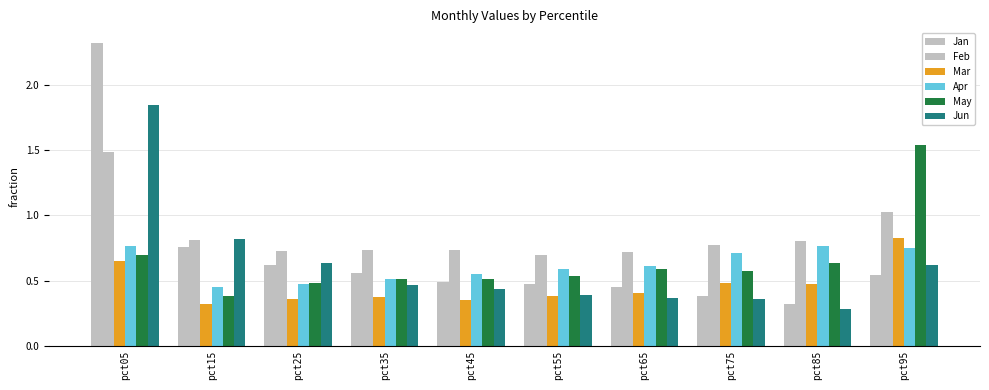

At which category does the chart reach its peak across all series?

pct05